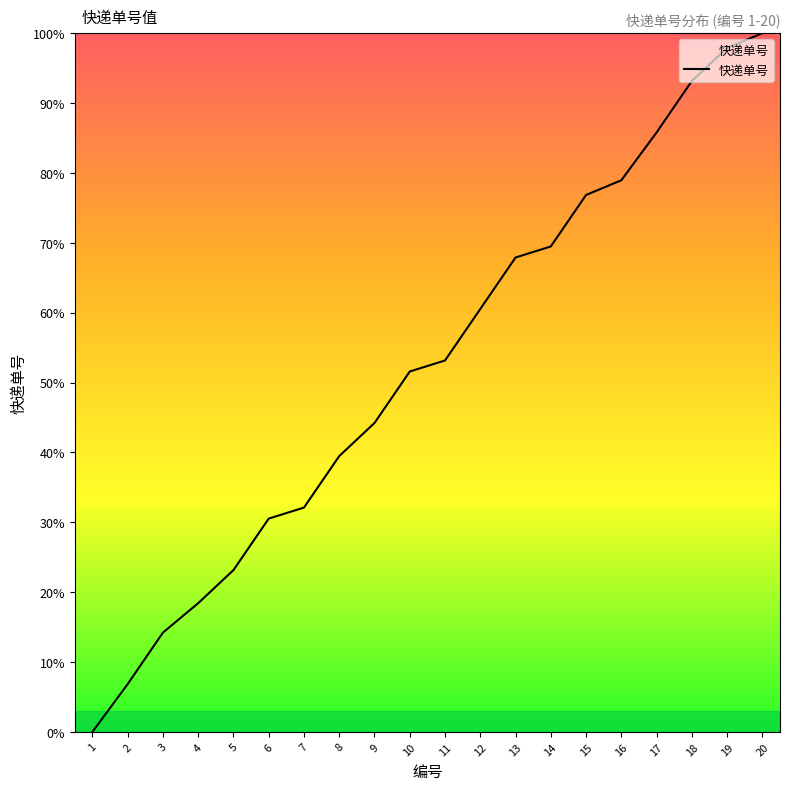

How many lines are shown in the chart?

1